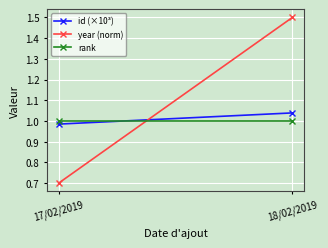

At how many categories does at least one series exceed 1?

1